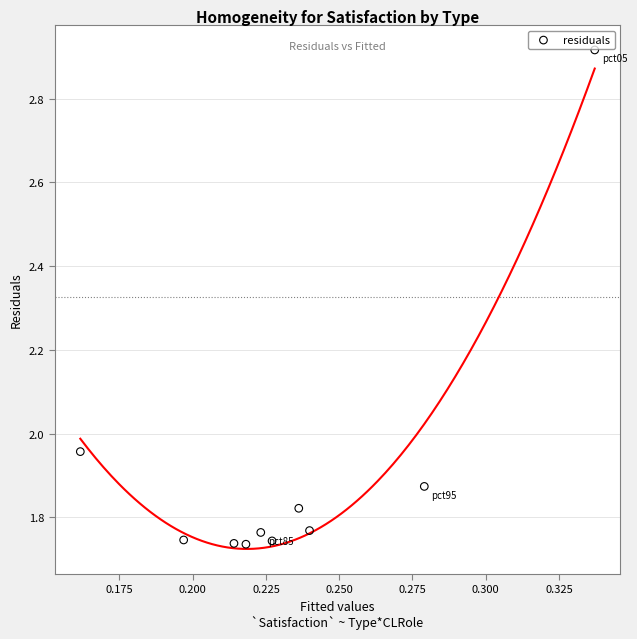

What is the range of Y values (max minus min)?

1.2